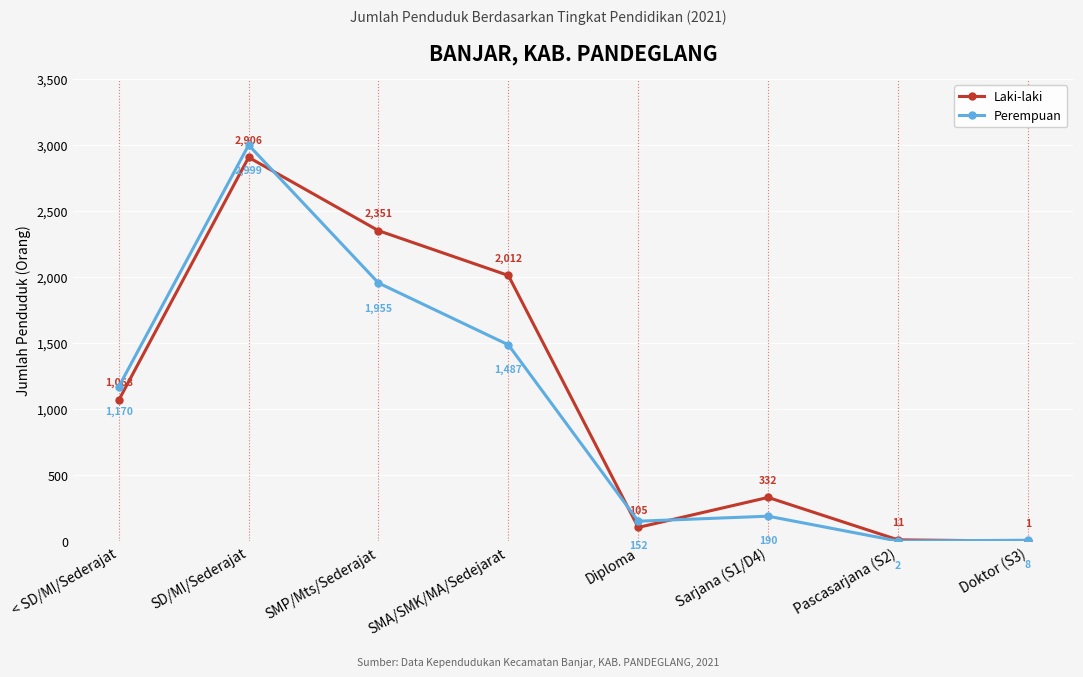

What is the difference between the Laki-laki values at Doktor (S3) and SMP/Mts/Sederajat?

2350